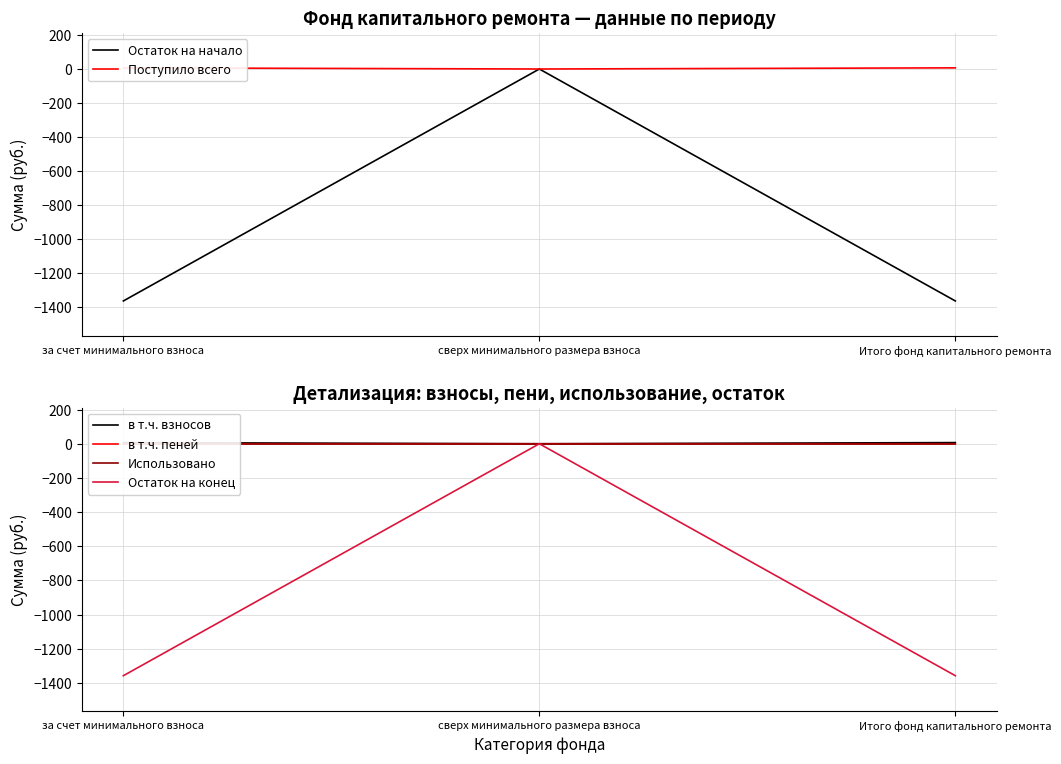

What is the total value across all series at за счет минимального взноса?

-2709.0